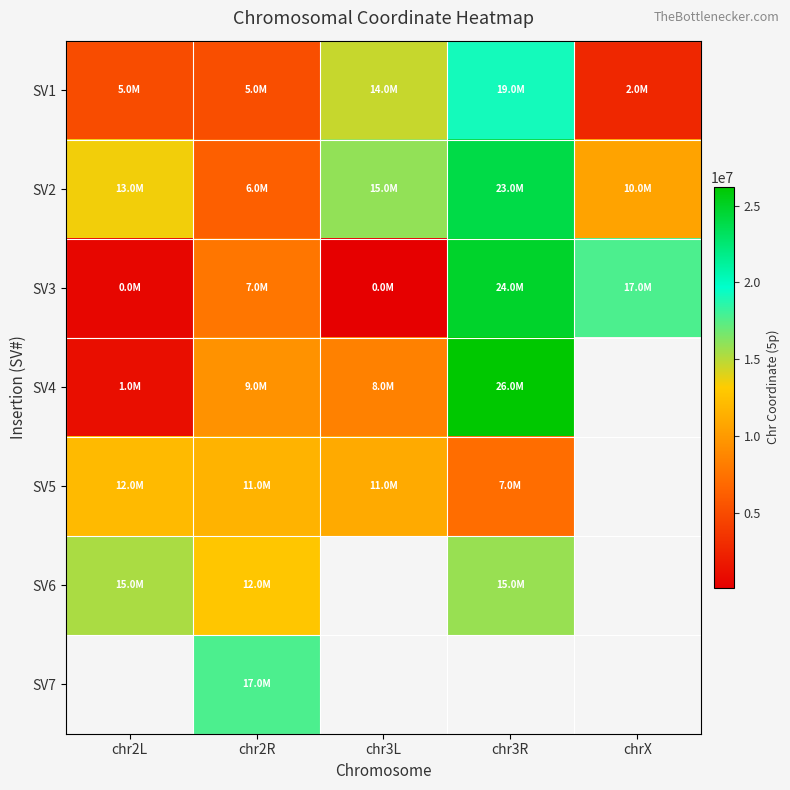

Is the value of SV3 at chr3L greater than the value of SV7 at chr3L?

No